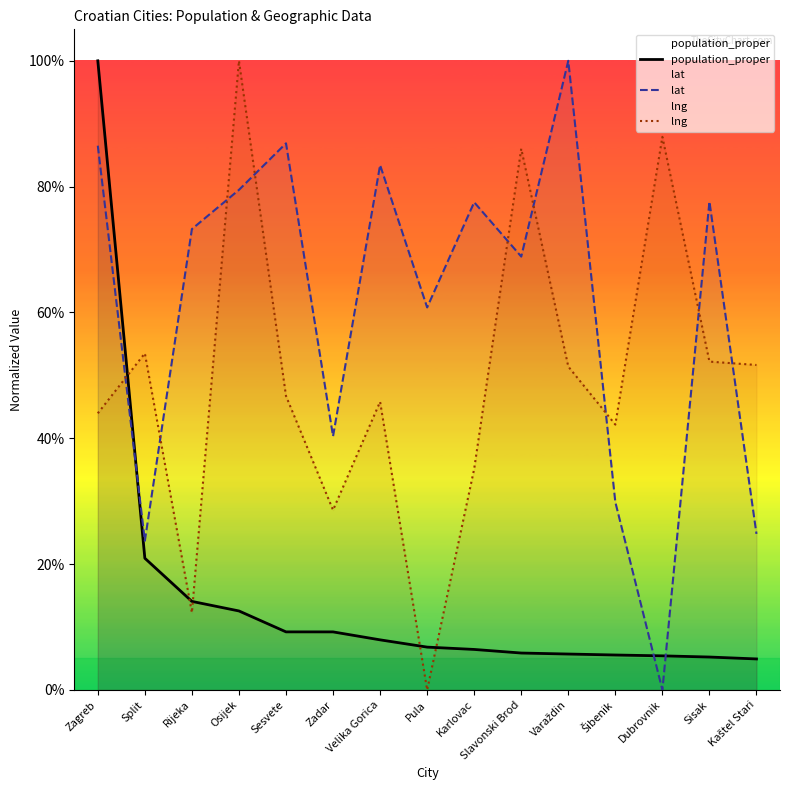

What position from the right is Slavonski Brod?

6